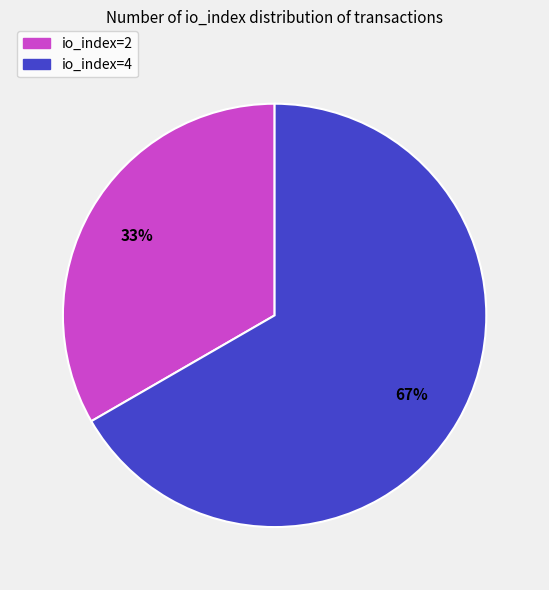

To the nearest percent, what is the combined percentage of io_index=2 and io_index=4?

100%